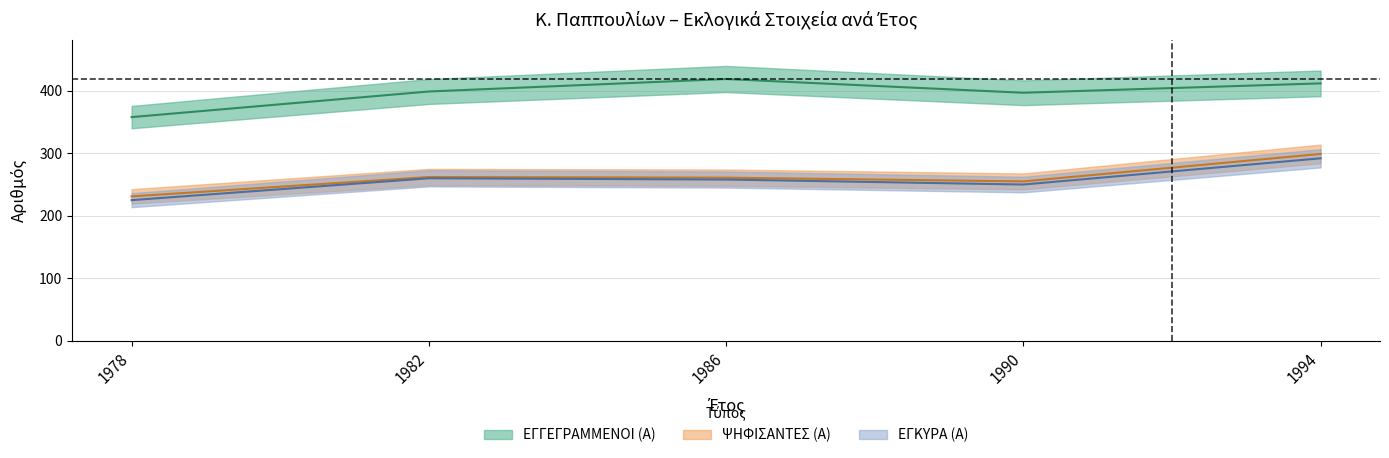

What is the value of the ΕΓΓΕΓΡΑΜΜΕΝΟΙ (Α) point at the 2nd from the left?

399